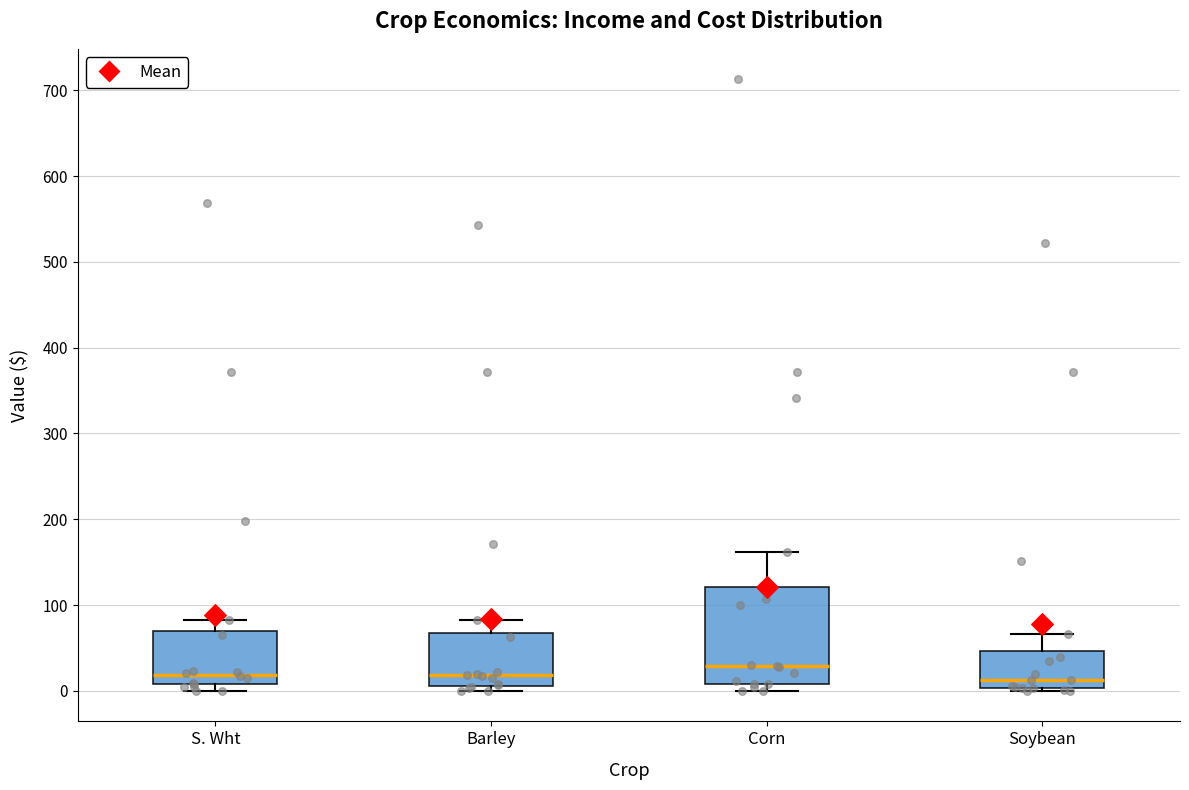

Reading left to right, read every box against the y-axis: the position of its median line, the range the box covers, and the ends of its whiskers. The values are not printed on the chart, so give them approximately, as read against the axis.

S. Wht: median 20, box 10 to 70, whiskers 0 to 80
Barley: median 20, box 10 to 70, whiskers 0 to 80
Corn: median 30, box 10 to 120, whiskers 0 to 160
Soybean: median 10, box 0 to 50, whiskers 0 (just below the box's lower edge) to 70